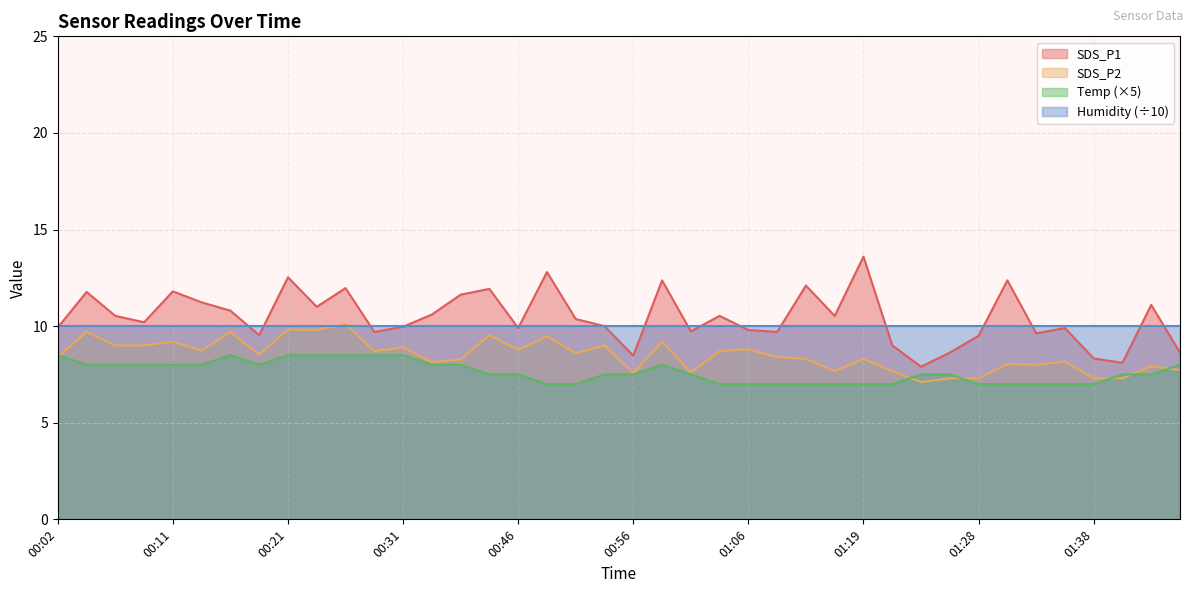

What is the label of the 5th point from the left?

00:11